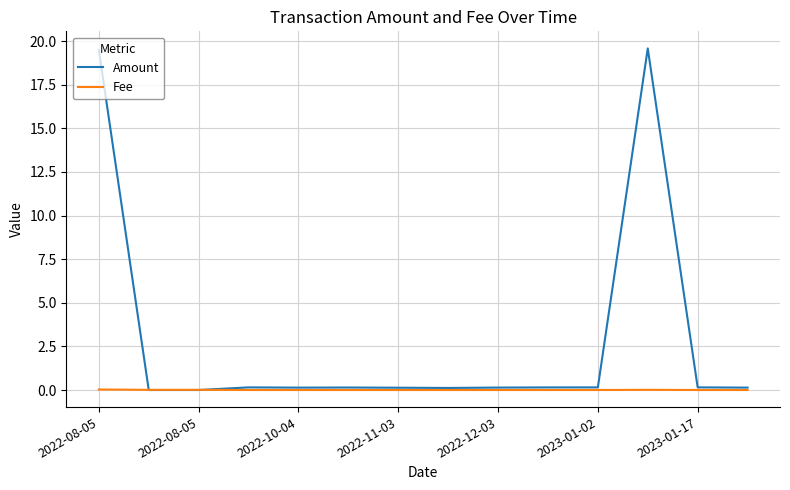

Which series has the largest total across all categories?

Amount